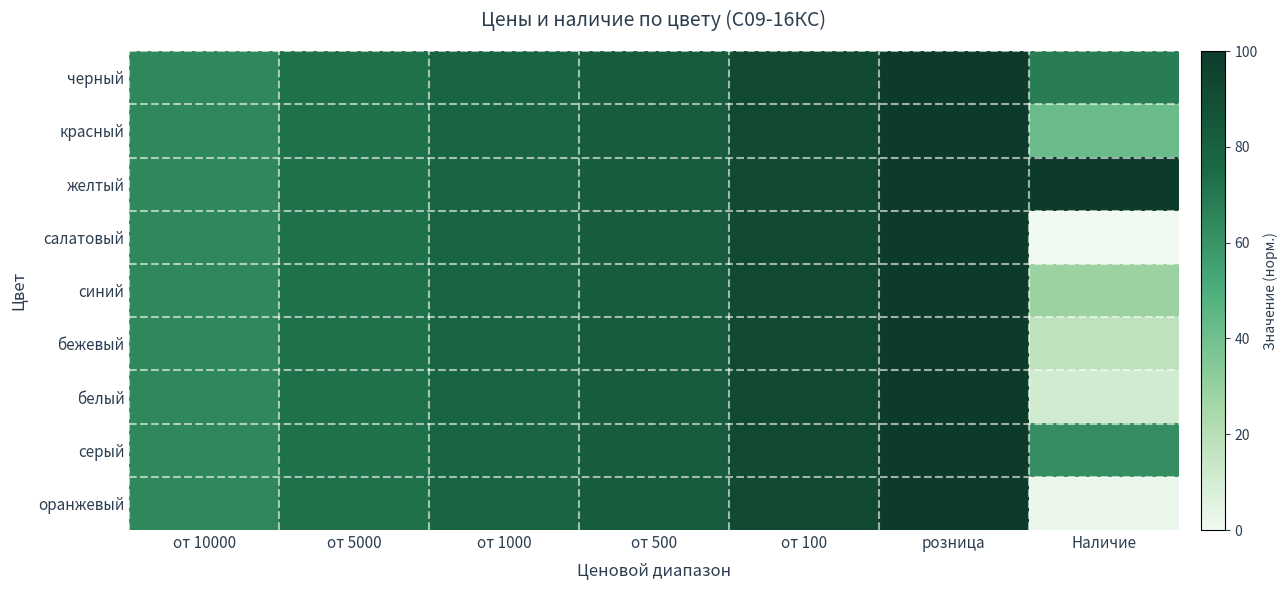

Which series has the widest spread of values?

салатовый